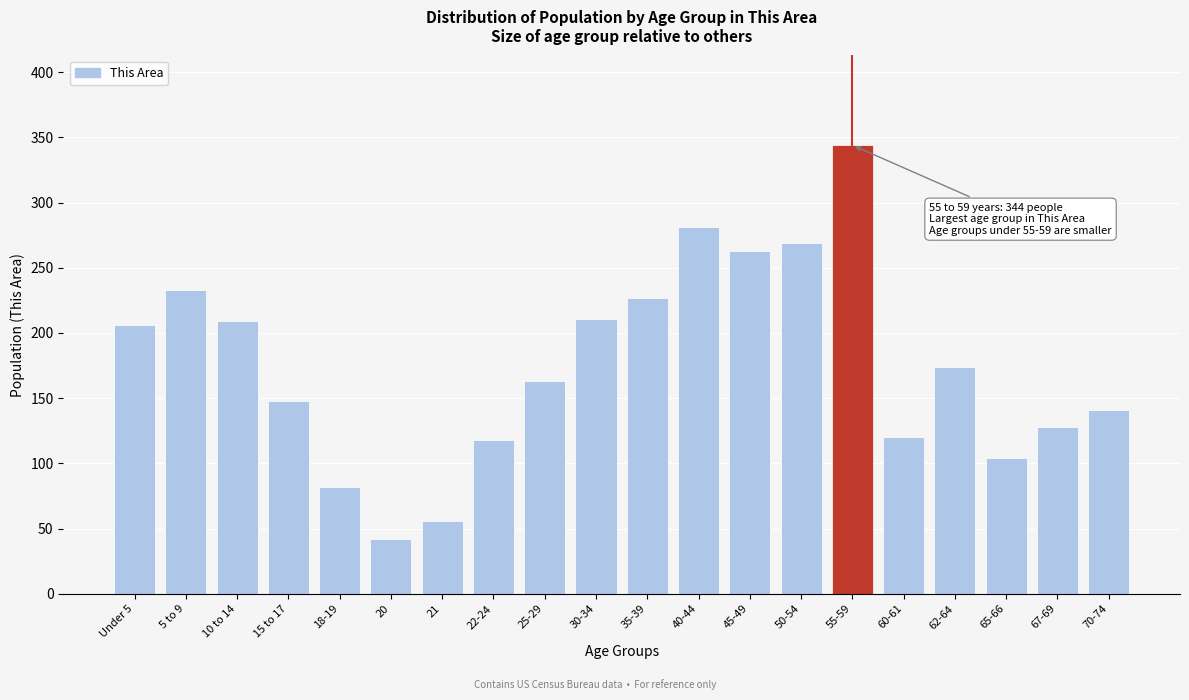

Reading left to right, what are all the values shown in this chart?

206	233	209	148	82	42	56	118	163	211	227	281	263	269	344	120	174	104	128	141